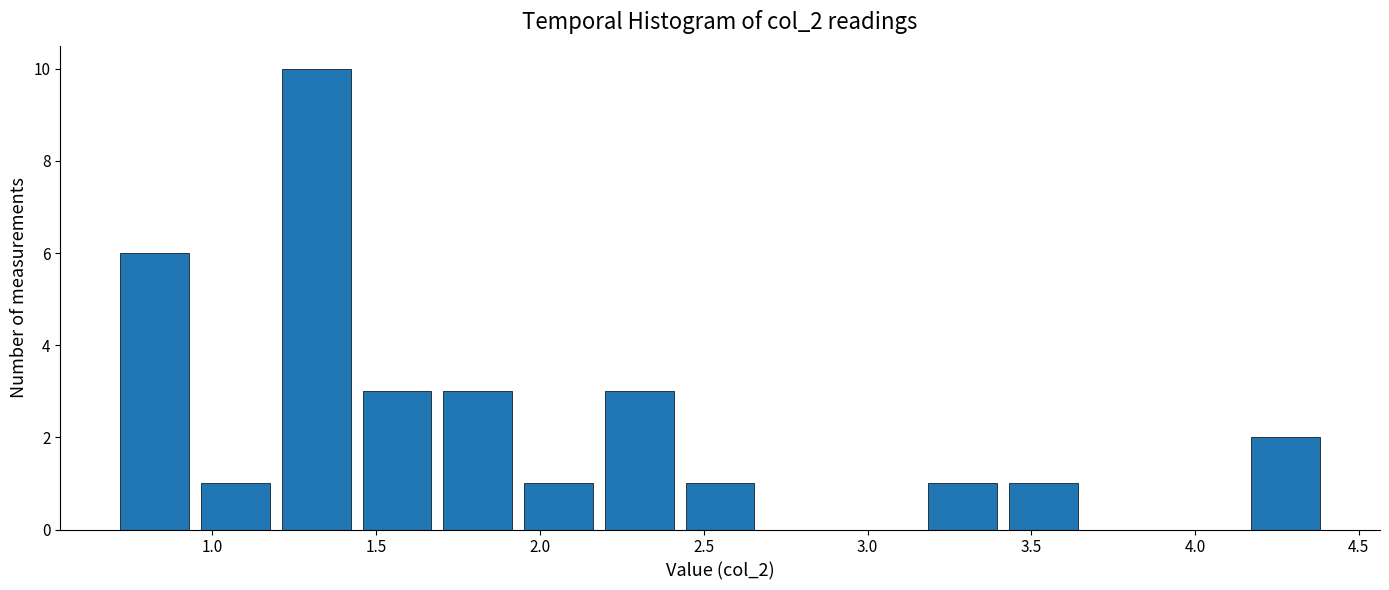

Reading left to right, list every bar in this chart as the range it spans on the x-axis followed by its height. Neither the bar edges nor the heights are printed on the chart, so give them approximately, as read against the axes.

0.70 to 0.95: 6
0.95 to 1.20: 1
1.20 to 1.45: 10
1.45 to 1.70: 3
1.70 to 1.95: 3
1.95 to 2.20: 1
2.20 to 2.45: 3
2.45 to 2.65: 1
2.65 to 2.90: 0
2.90 to 3.15: 0
3.15 to 3.40: 1
3.40 to 3.65: 1
3.65 to 3.90: 0
3.90 to 4.15: 0
4.15 to 4.40: 2